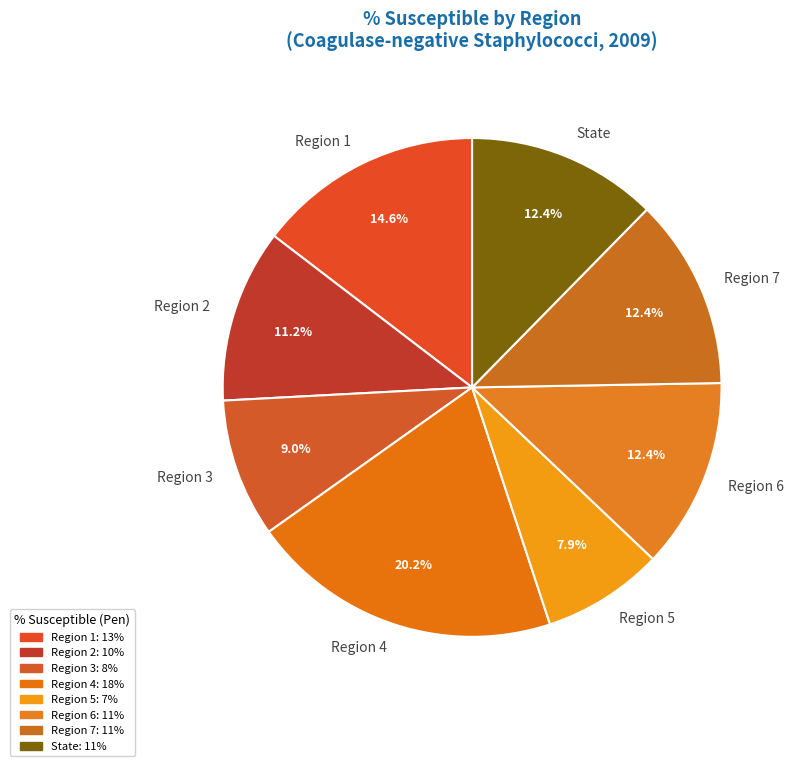

How many segments does this pie chart have?

8